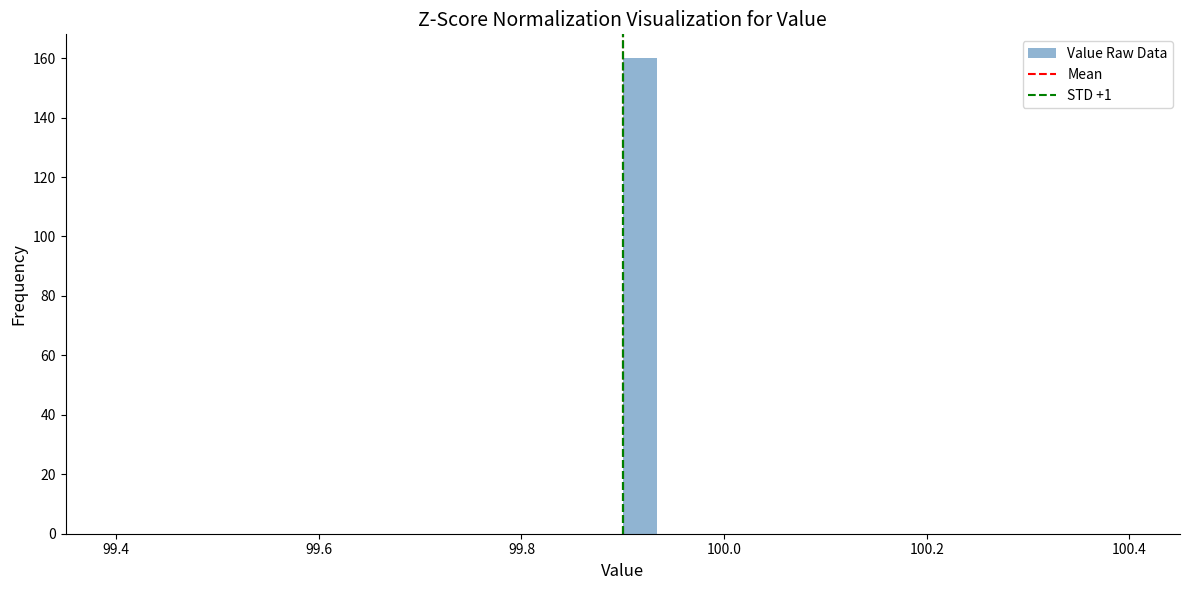

Read against the x-axis, roughly where is the centre of the tallest bar?

99.92